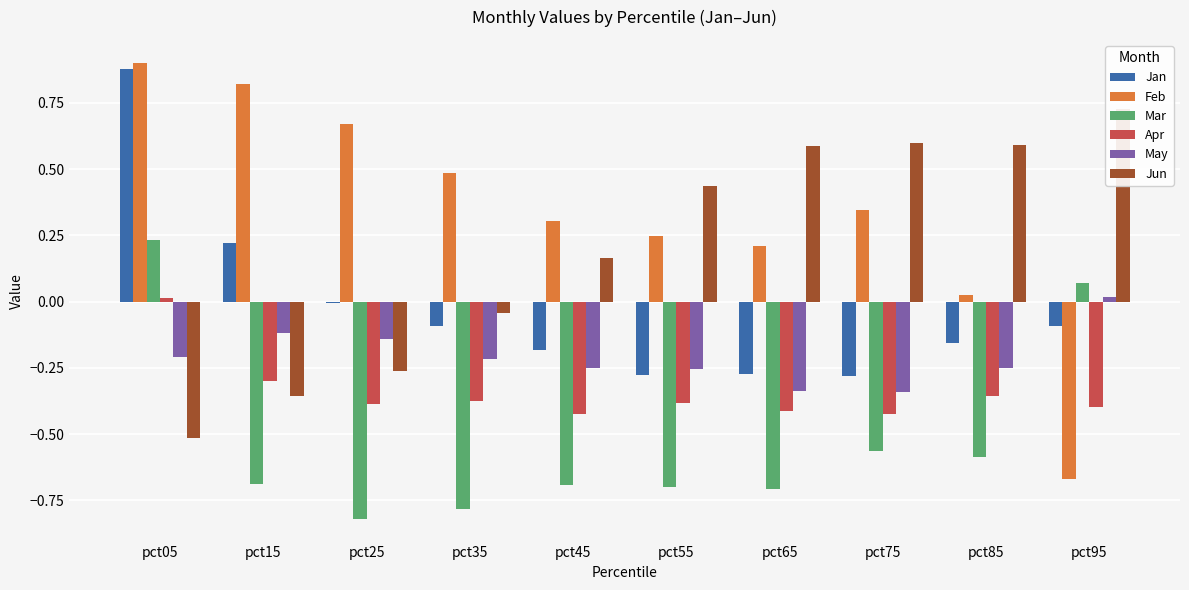

What is the spread (max minus min) of values at pct65?

1.3